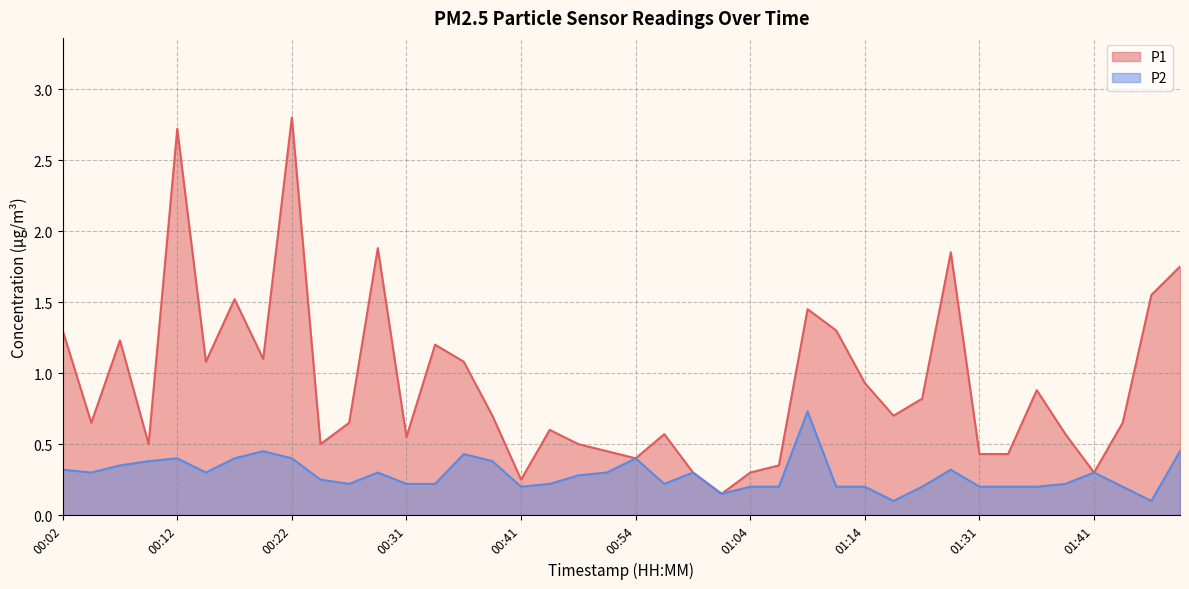

True or false: P1 and P2 cross at least once.

False